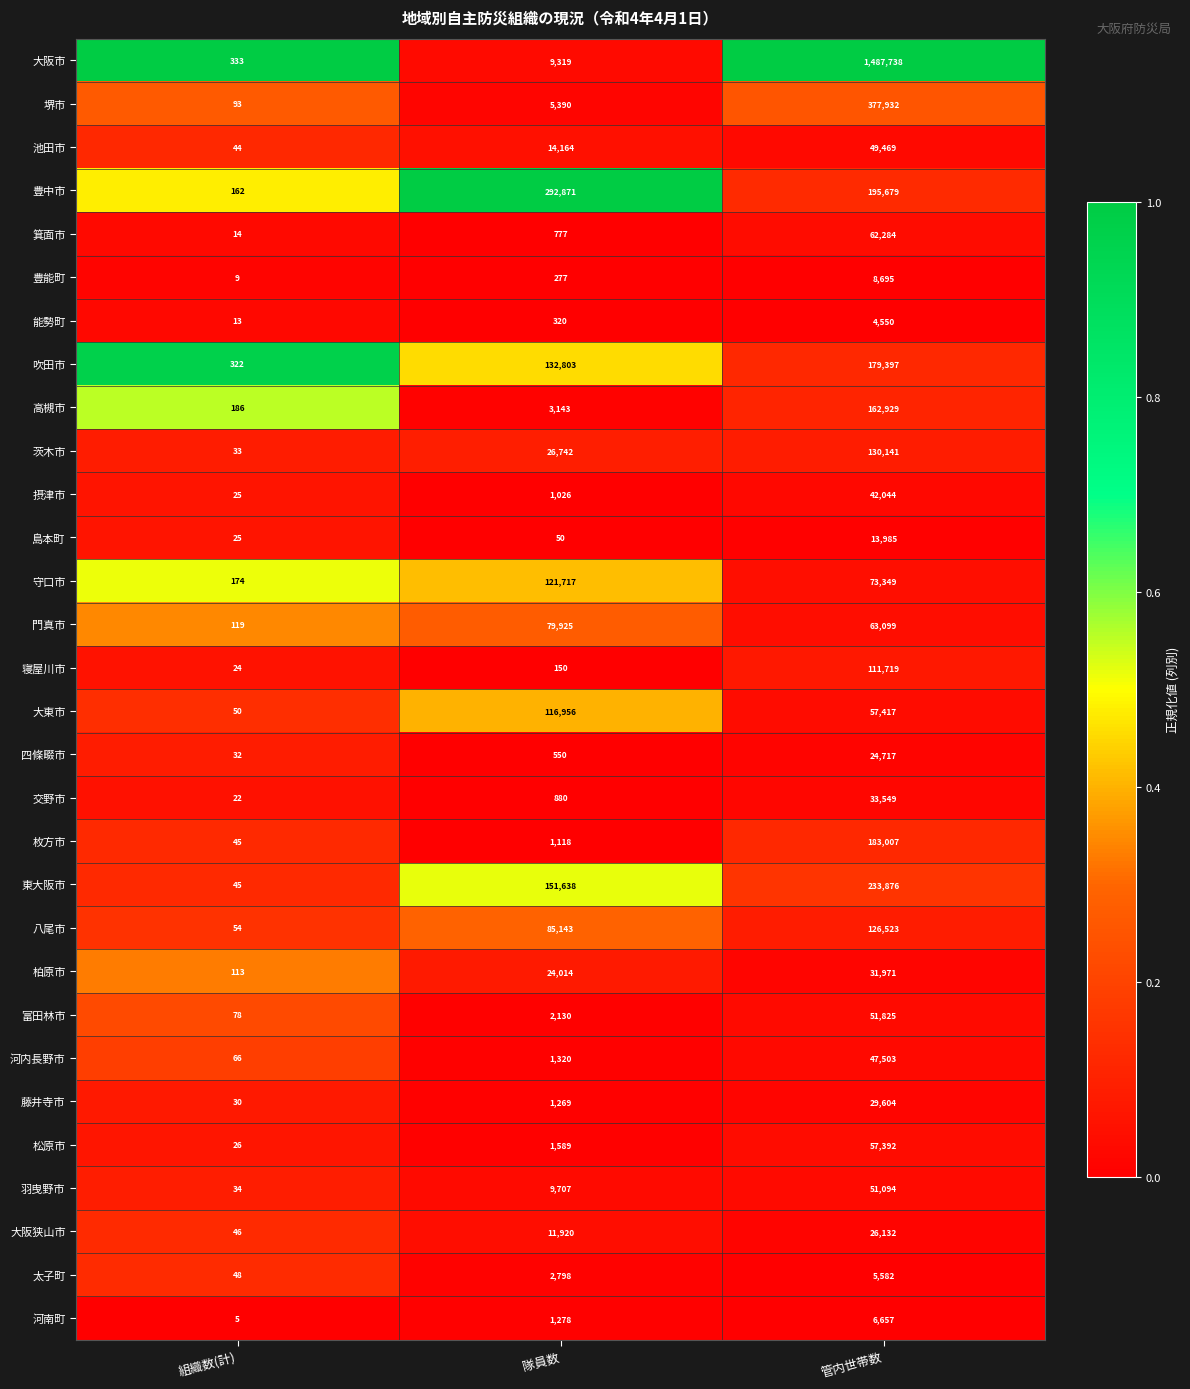

Is it true that 東大阪市 equals 23 at 組織数(計)?

False